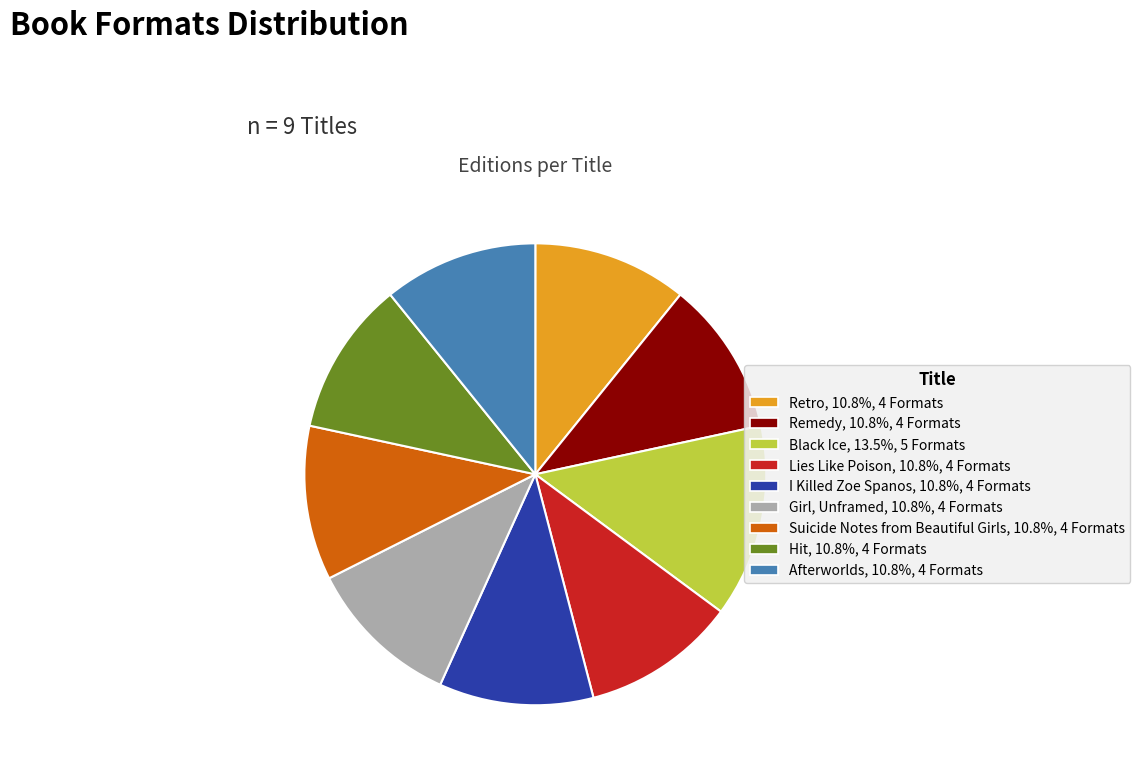

Approximately how many times larger is the value at Remedy, 10.8%, 4 Formats compared to Lies Like Poison, 10.8%, 4 Formats?

1.0